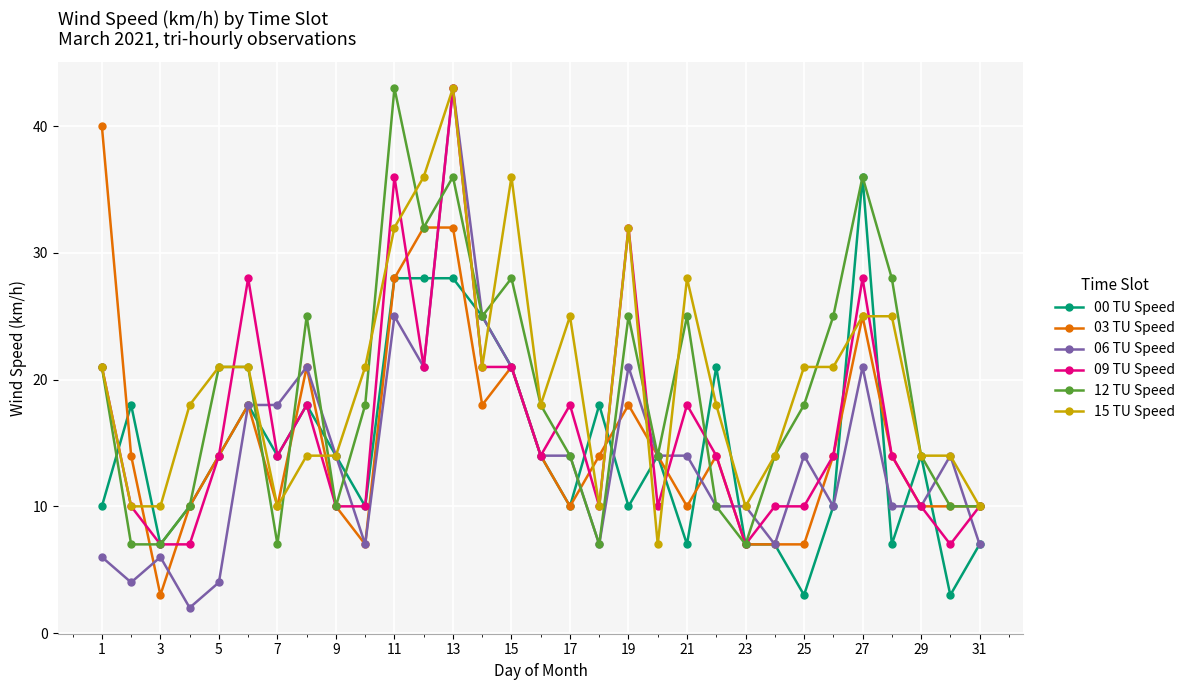

True or false: 12 TU Speed and 15 TU Speed cross at least once.

True